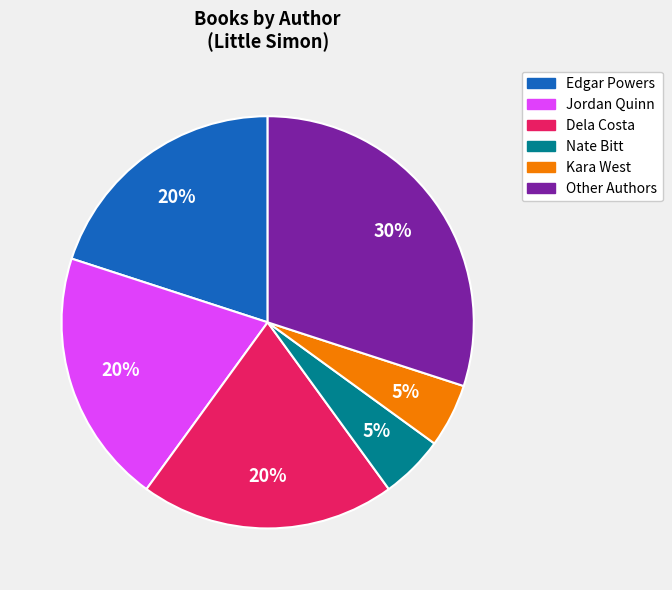

To the nearest percent, what portion does Other Authors represent?

30%